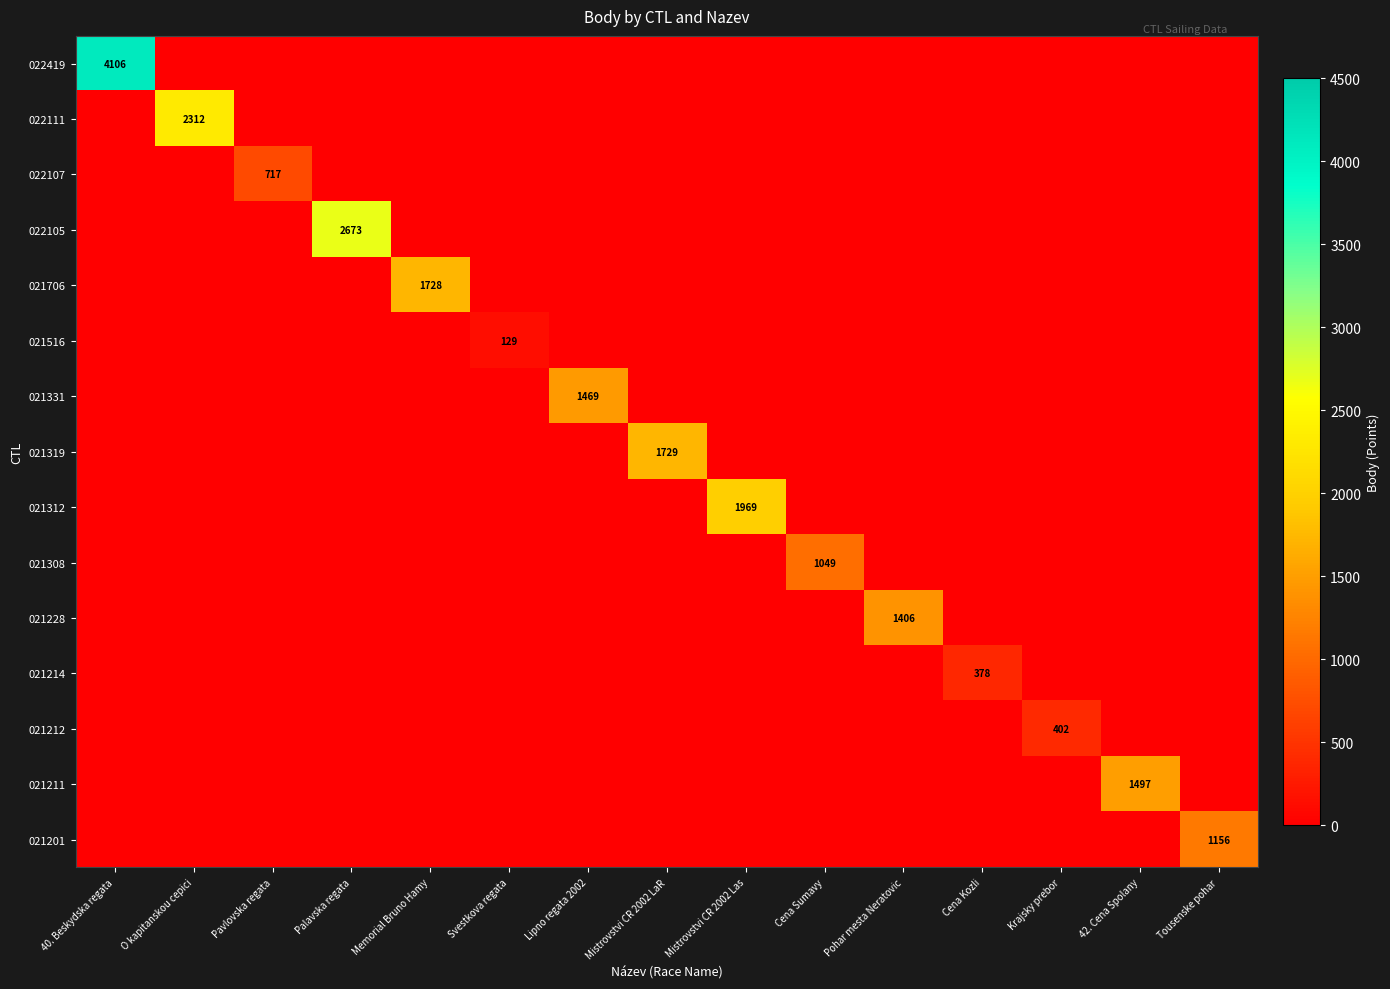

Between O kapitanskou cepici and Mistrovstvi CR 2002 Las, which series saw the biggest shift?

022111